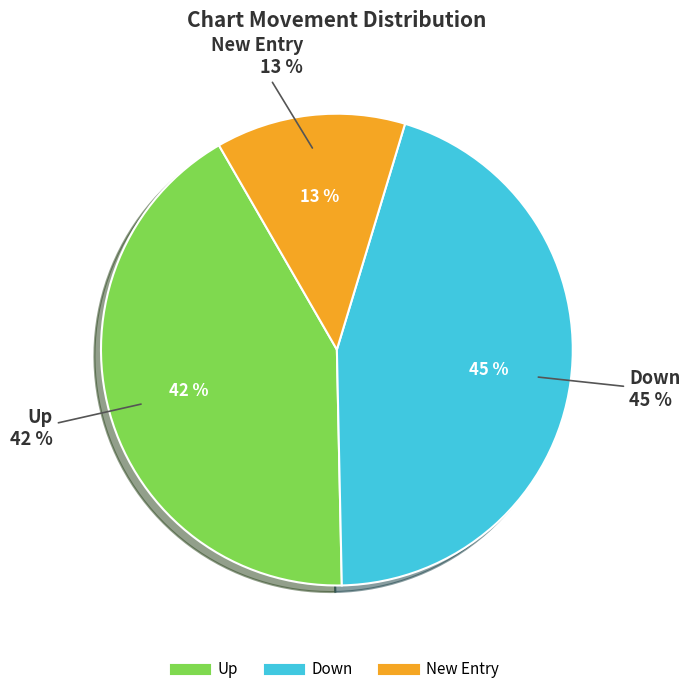

How many segments does this pie chart have?

3